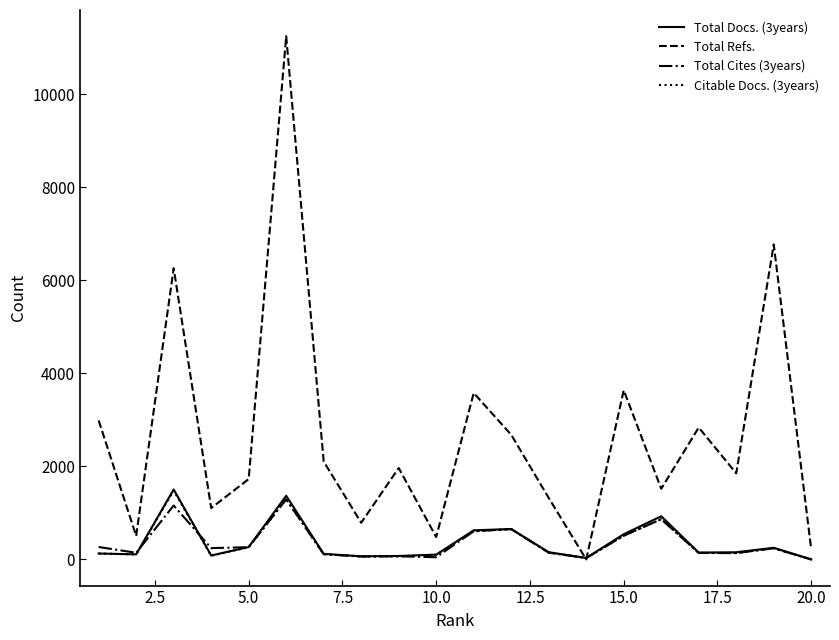

Which series has the largest total across all categories?

Total Refs.